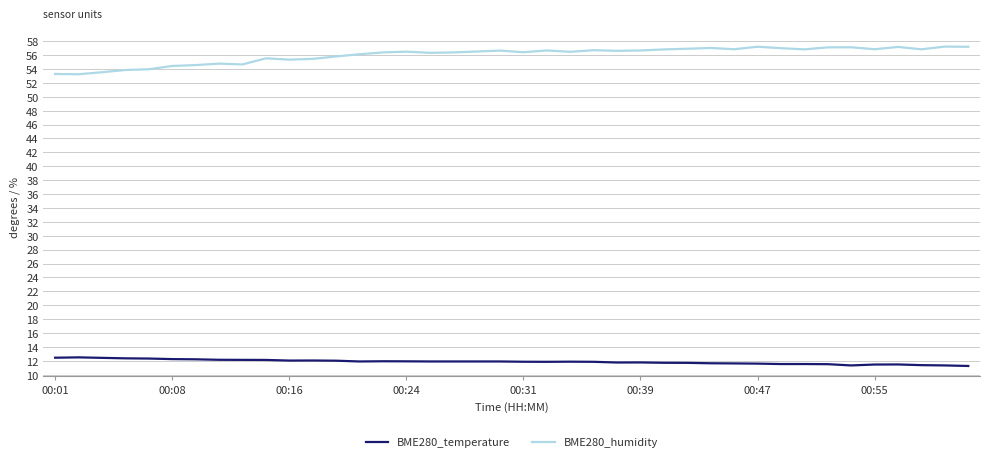

True or false: BME280_humidity and BME280_temperature intersect in this chart.

False